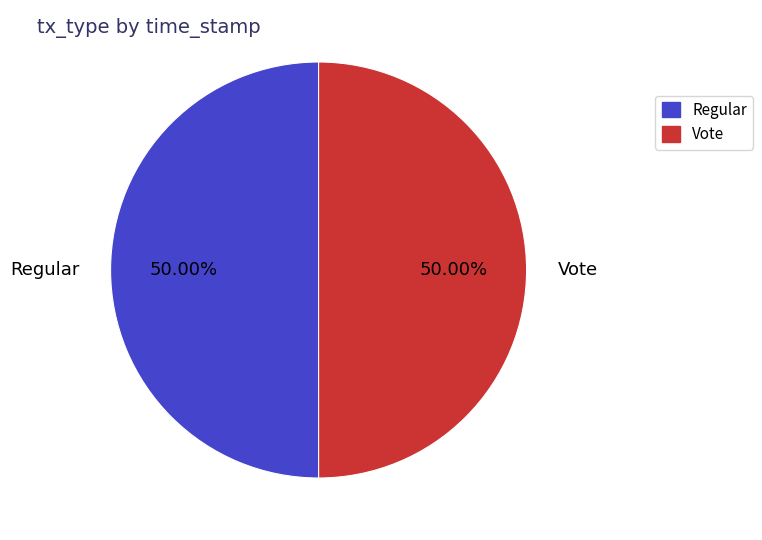

The Vote slice represents 16% of the pie. True or false?

False